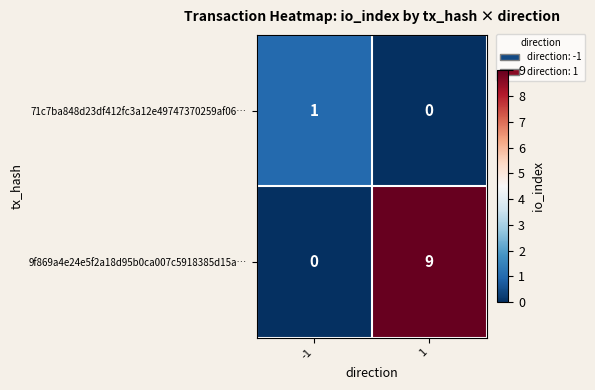

Which series has the widest spread of values?

9f869a4e24e5f2a18d95b0ca007c5918385d15a…